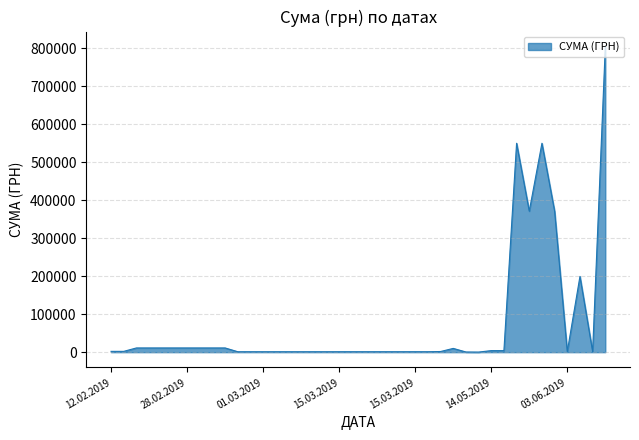

What is the smallest value displayed?

237.1